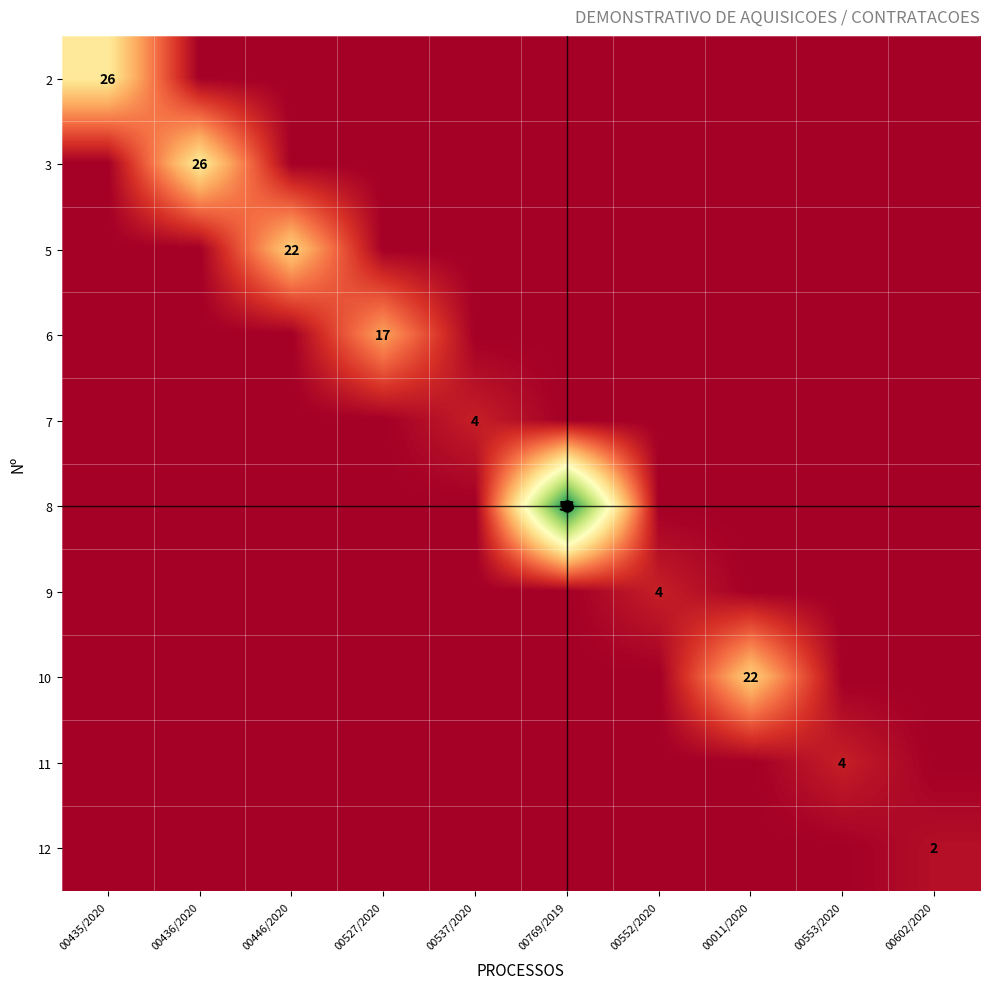

At which label does 2 reach its minimum?

00436/2020